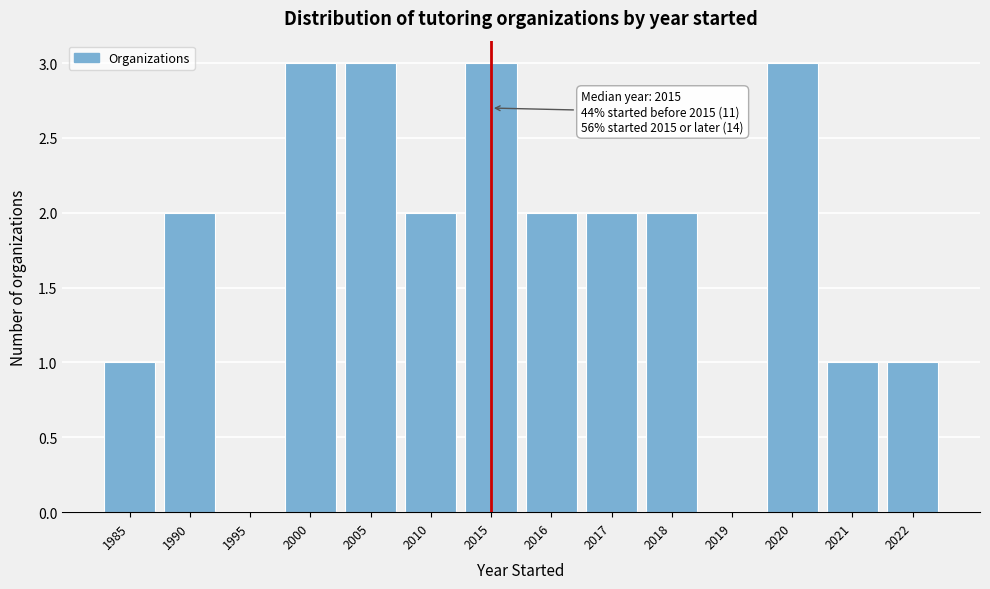

Reading left to right, transcribe all the data shown in this chart.

1985=1	1990=2	1995=0	2000=3	2005=3	2010=2	2015=3	2016=2	2017=2	2018=2	2019=0	2020=3	2021=1	2022=1